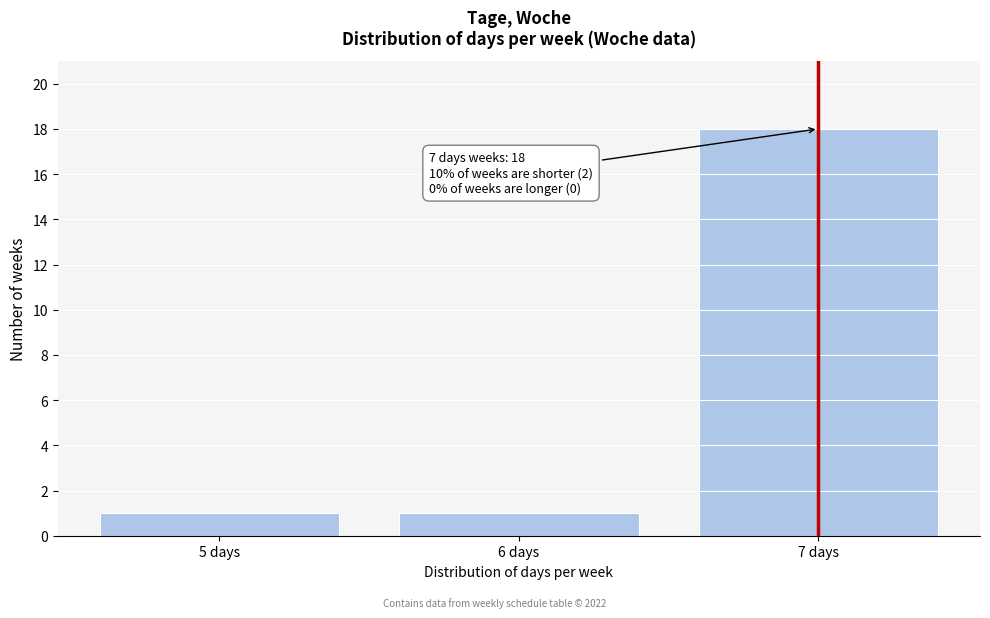

Reading left to right, list all the values displayed in this chart.

1	1	18